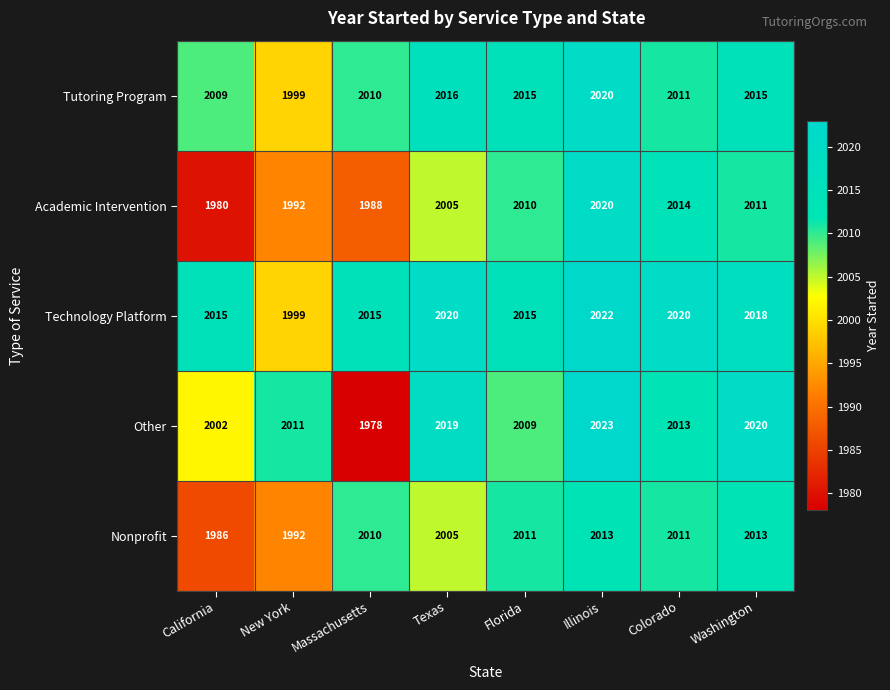

What is the difference between the maximum and minimum values in the Academic Intervention series?

40